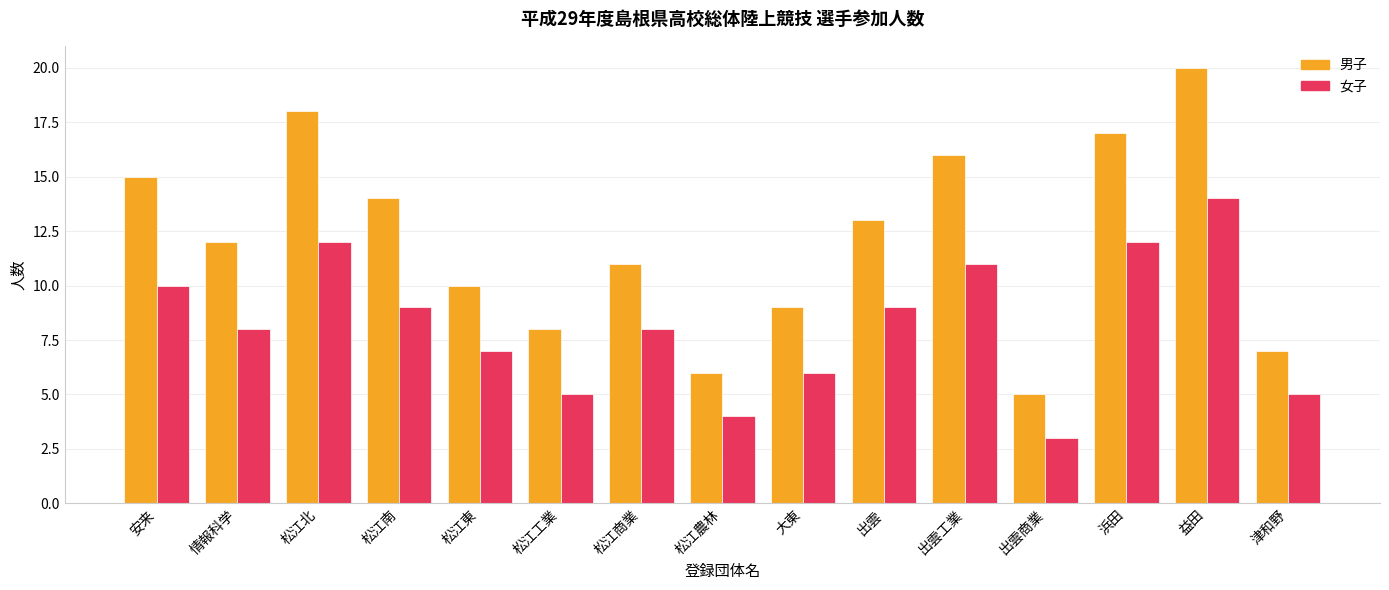

Which category has the highest value in the 男子 series?

益田